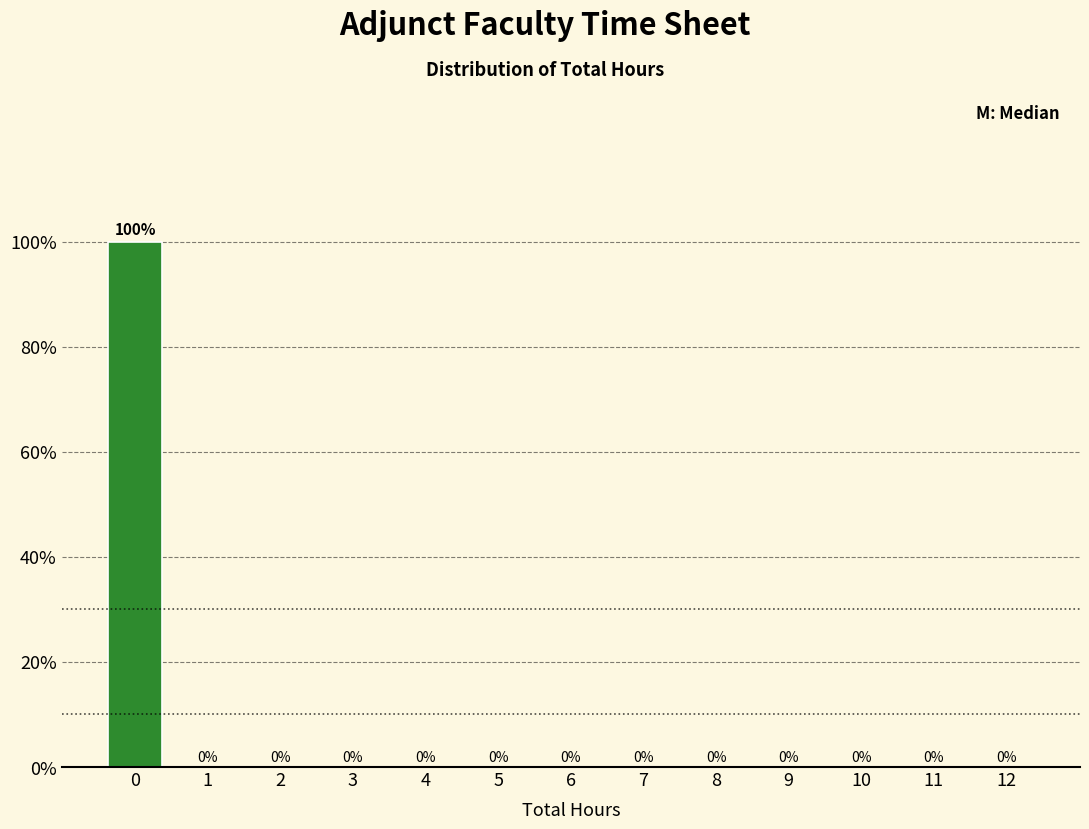

Reading right to left, what are all the values shown in this chart?

12=0	11=0	10=0	9=0	8=0	7=0	6=0	5=0	4=0	3=0	2=0	1=0	0=100